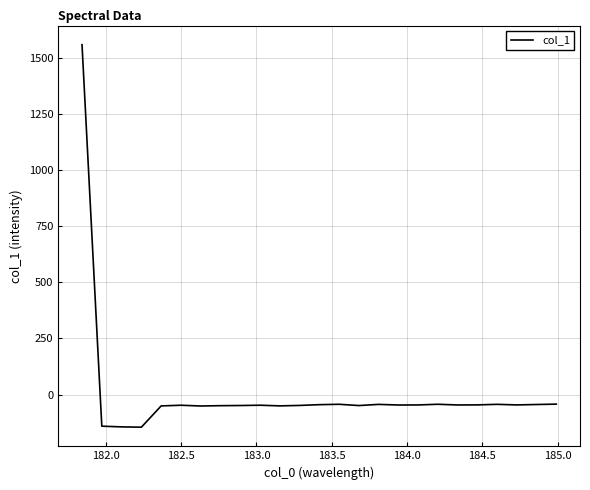

What is the difference between the maximum and minimum values?

1703.5